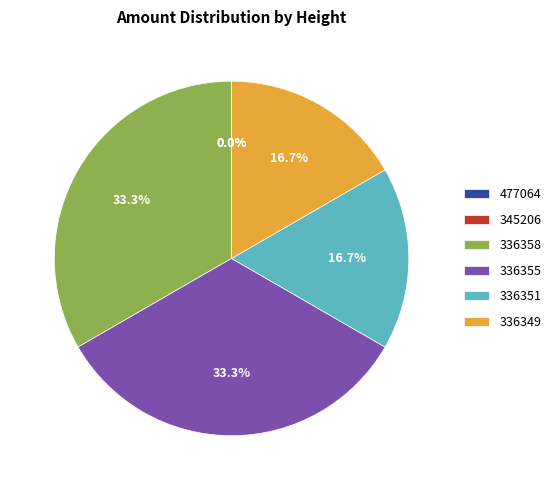

Is it true that 336355 is 25% of the pie?

False